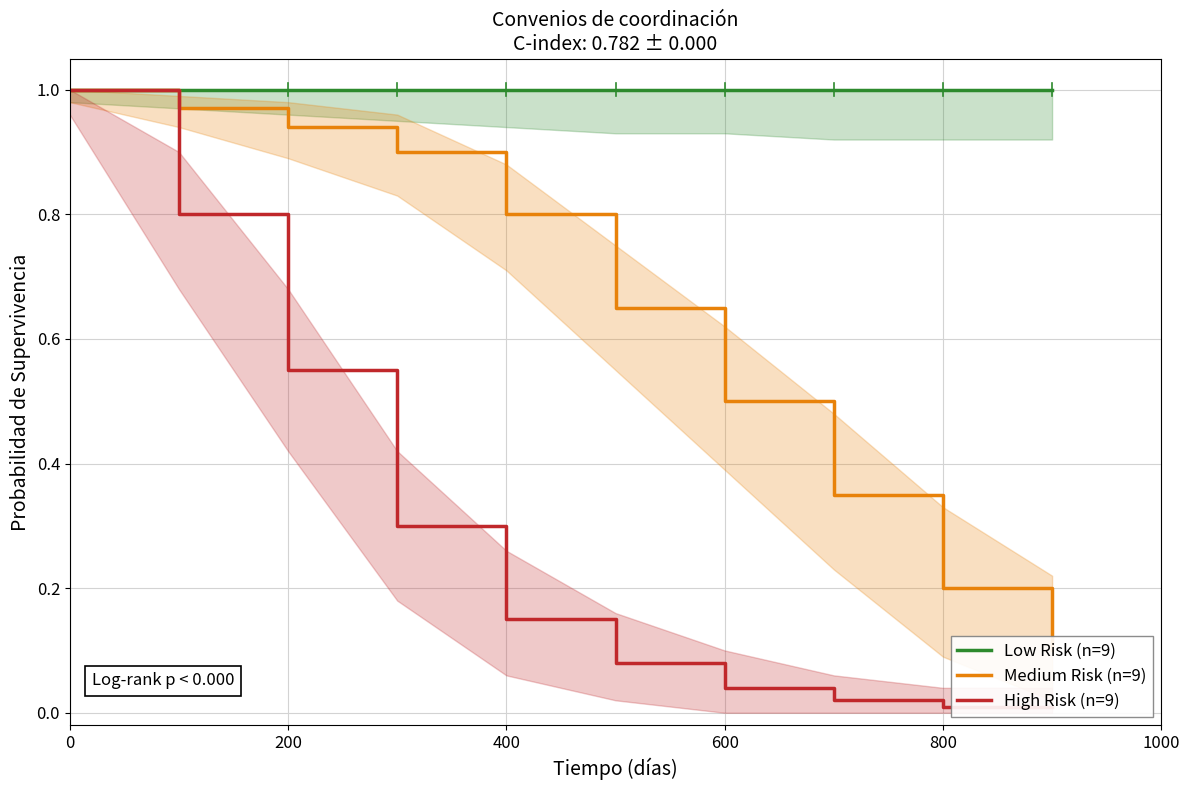

The value of Medium Risk (n=9) at 800 is 0.2. True or false?

True